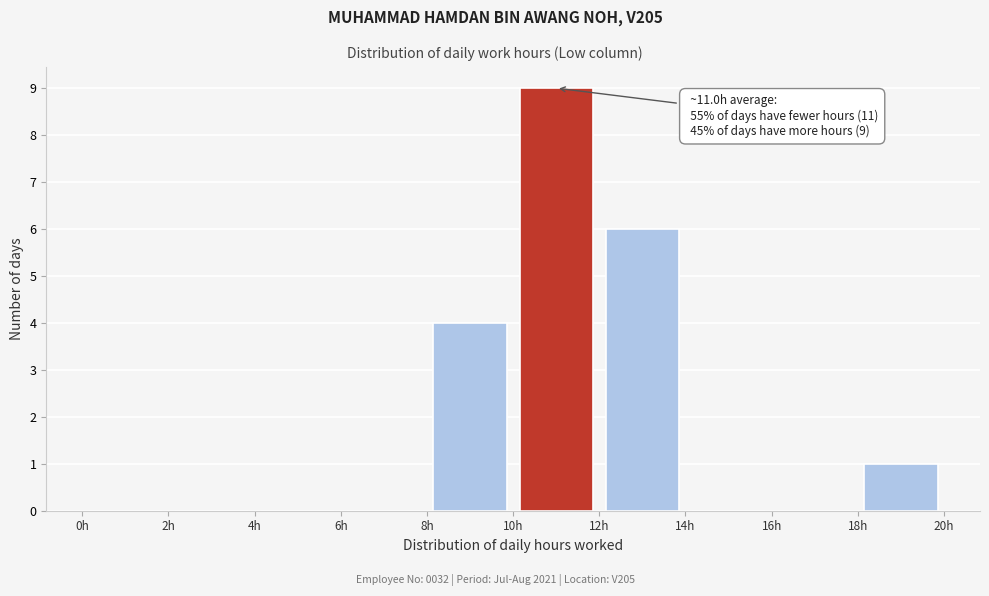

Which range on the x-axis has the tallest bar?

10 to 12